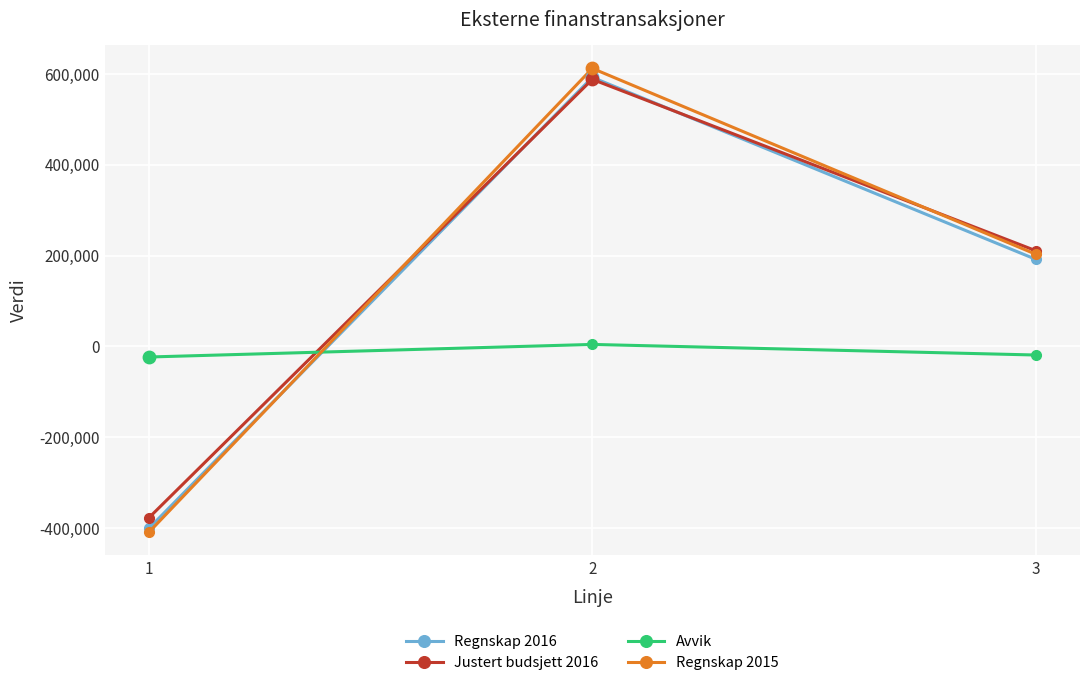

What is the total value across all series at 1?

-1209625.4